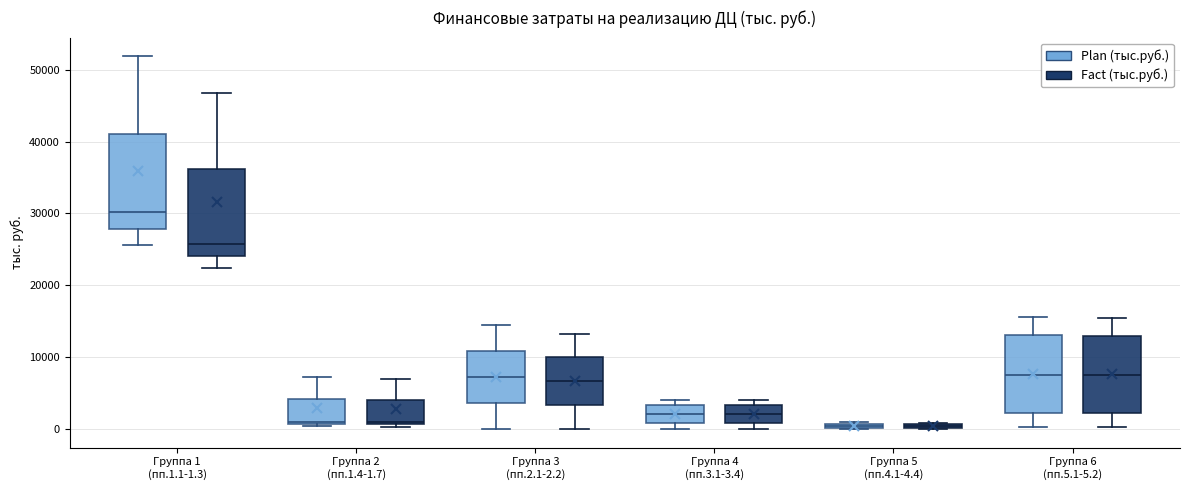

Where is the lower edge of the box for Группа 6 (пп.5.1-5.2) (Plan (тыс.руб.)) on the y-axis? The values are not printed on the chart, so give them approximately, as read against the axis.

2000